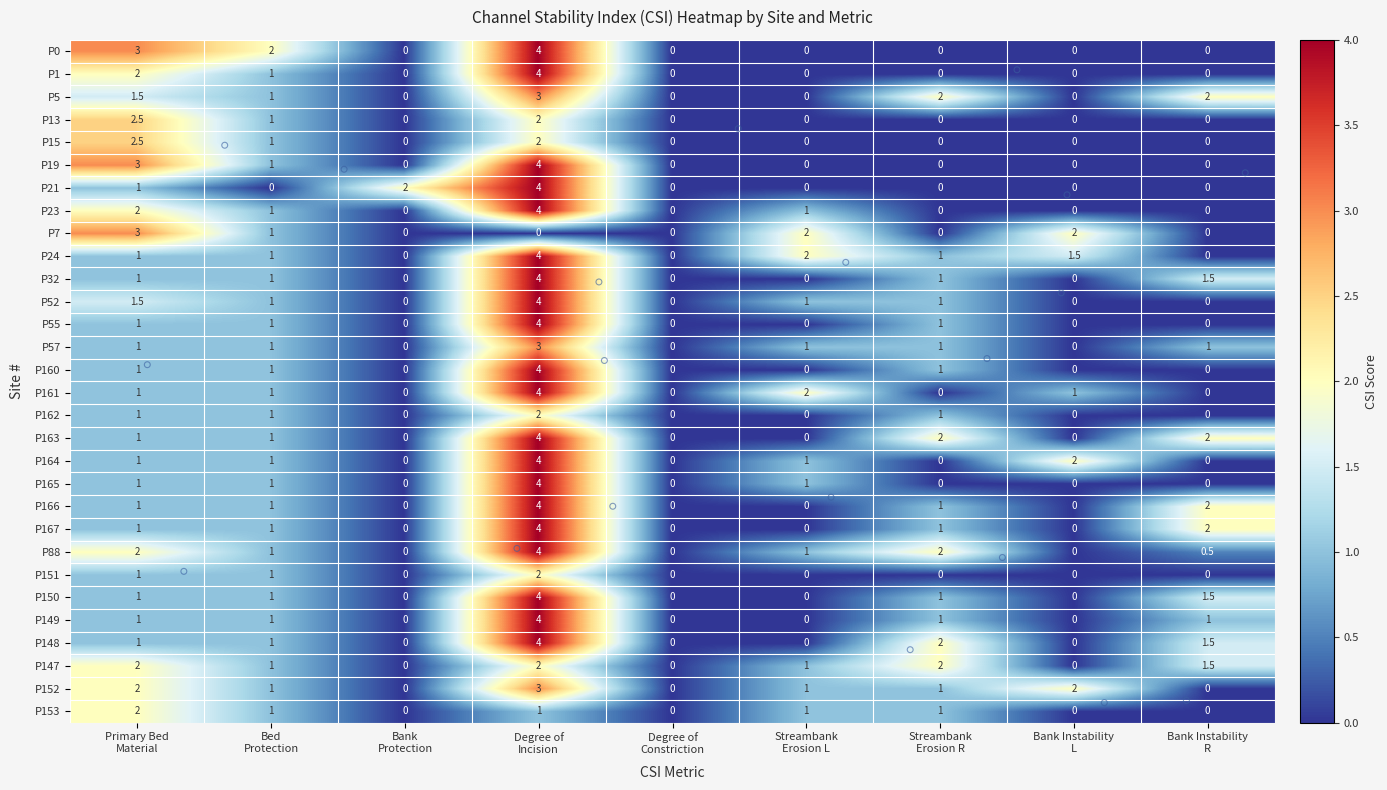

At which category is the sum across all series the highest?

Degree of
Incision